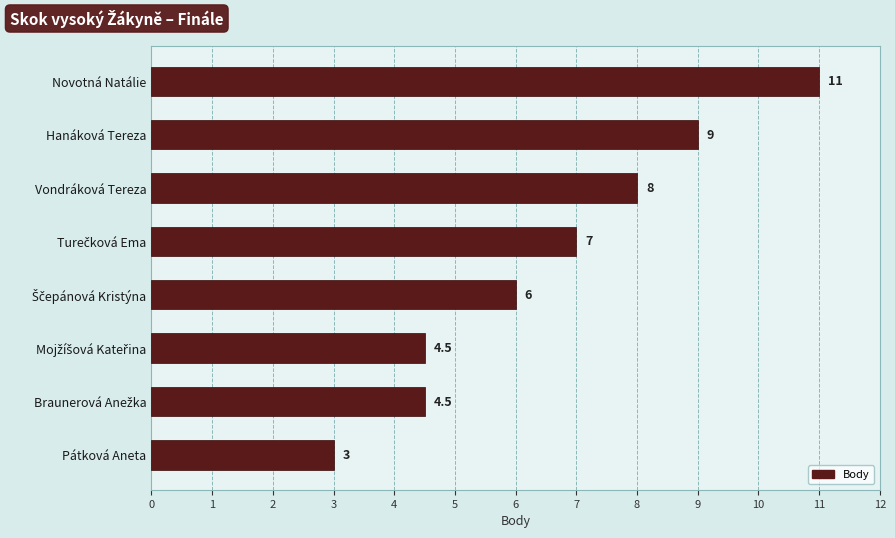

What is the maximum value shown in the chart?

11.0